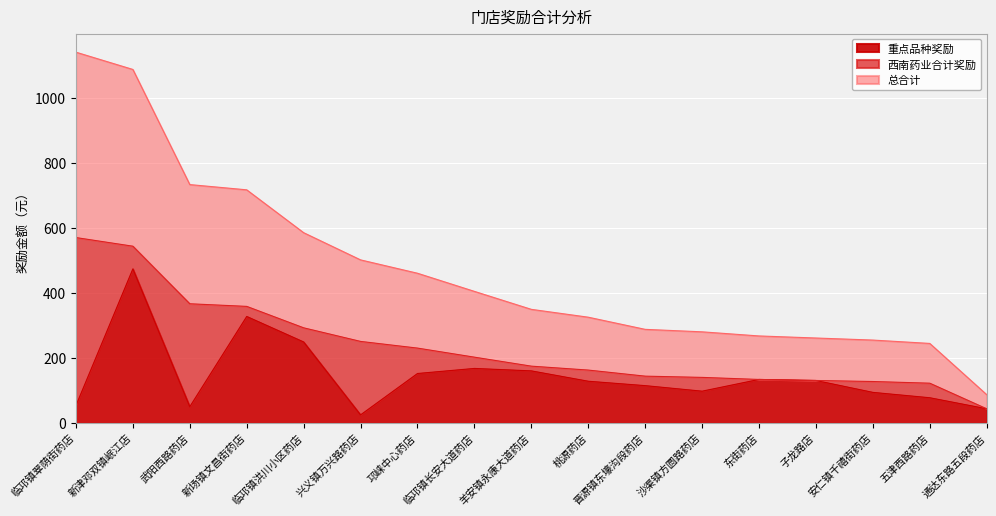

The value of 重点品种奖励 at 晋源镇东壕沟段药店 is 164.0. True or false?

False